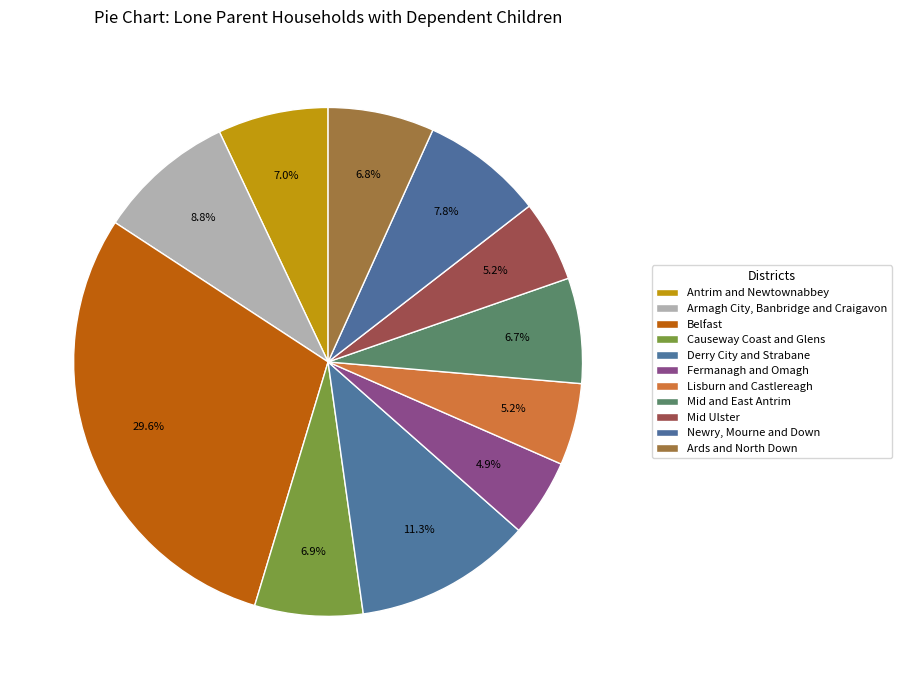

True or false: Causeway Coast and Glens accounts for 22% of the total.

False